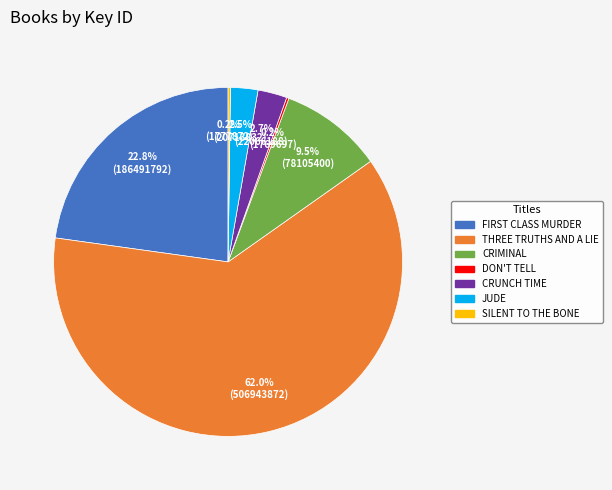

Which category has the biggest portion of the pie?

THREE TRUTHS AND A LIE